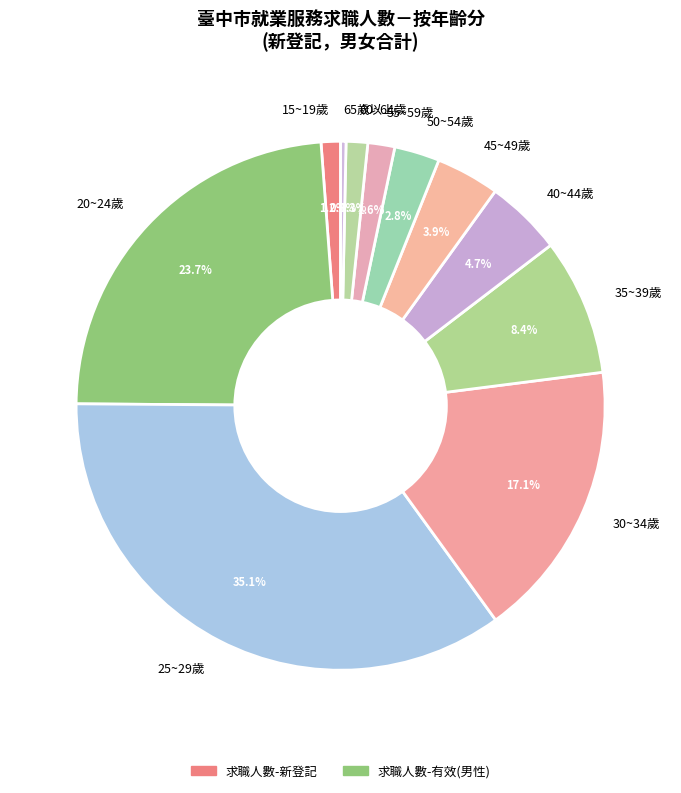

Do 35~39歲 and 20~24歲 together represent more than half of the pie?

No